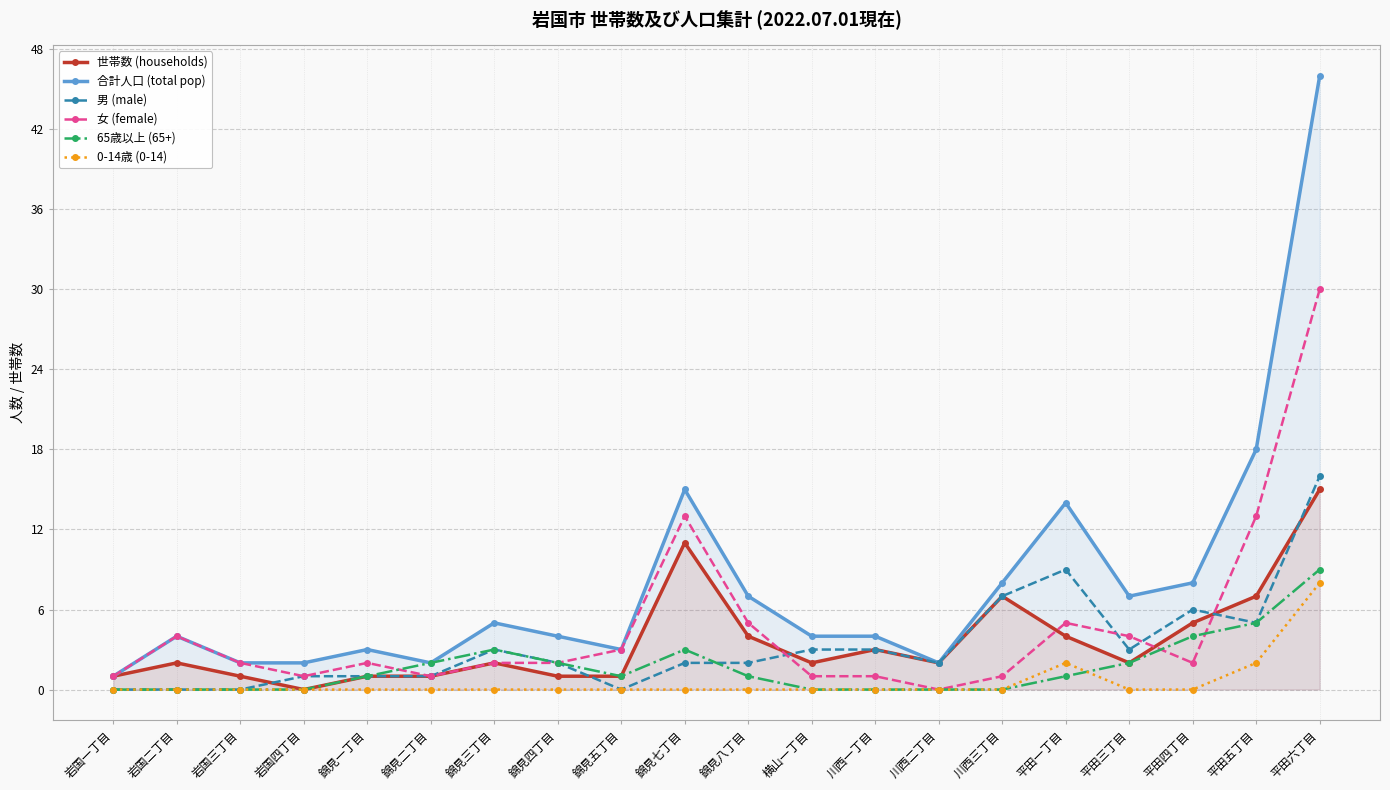

What is the value of the 65歳以上 (65+) point at the 17th from the left?

2